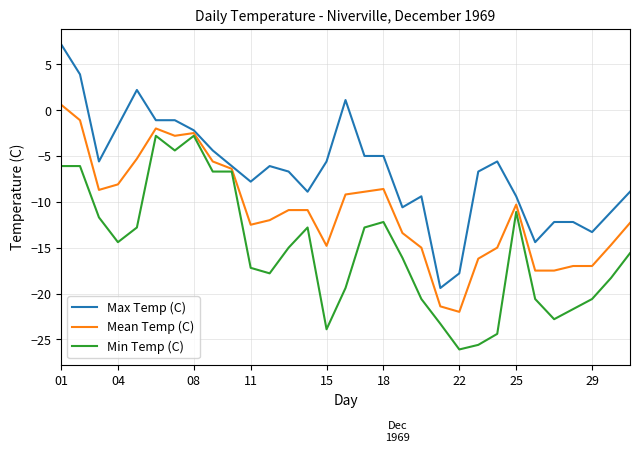

True or false: Mean Temp (C) has more than 0 interior local peaks.

True